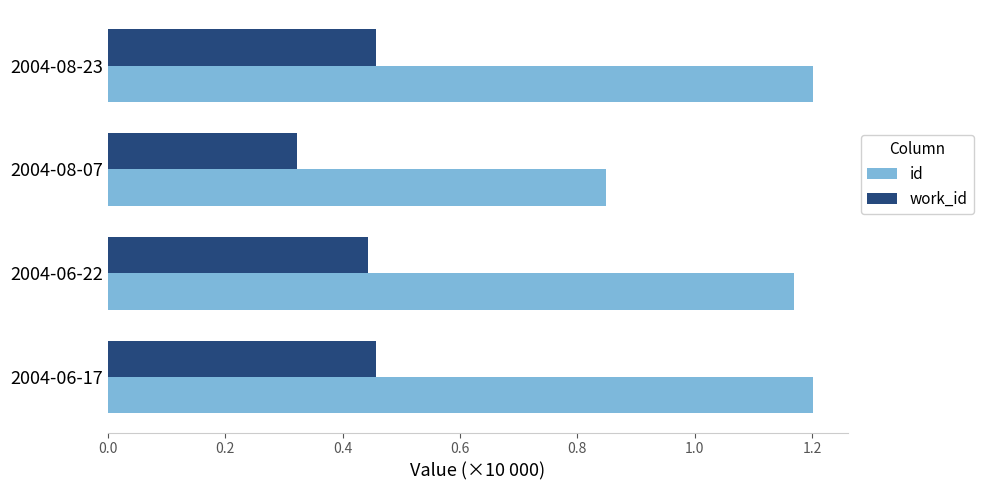

How many categories are shown in the chart?

4